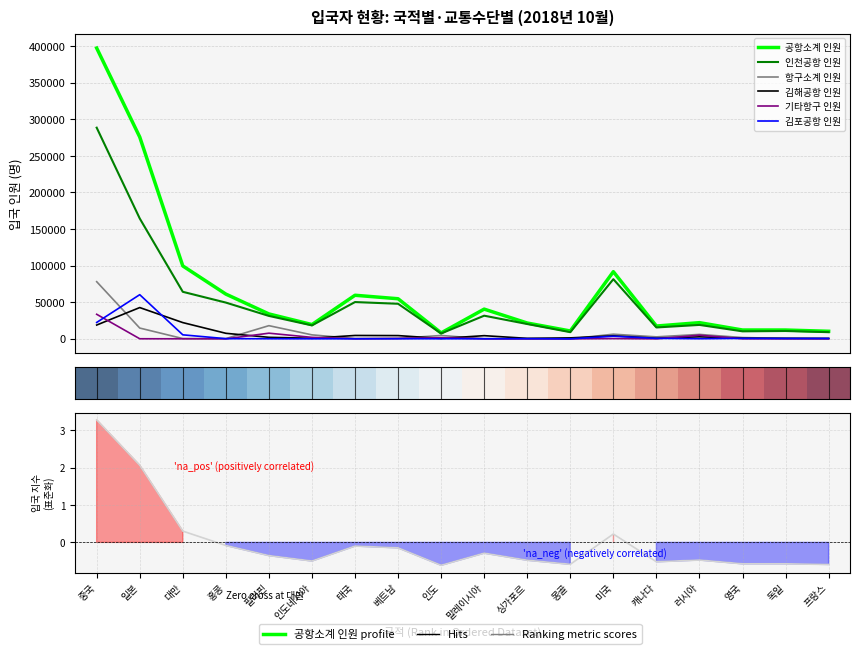

What is the smallest value displayed?

-0.6